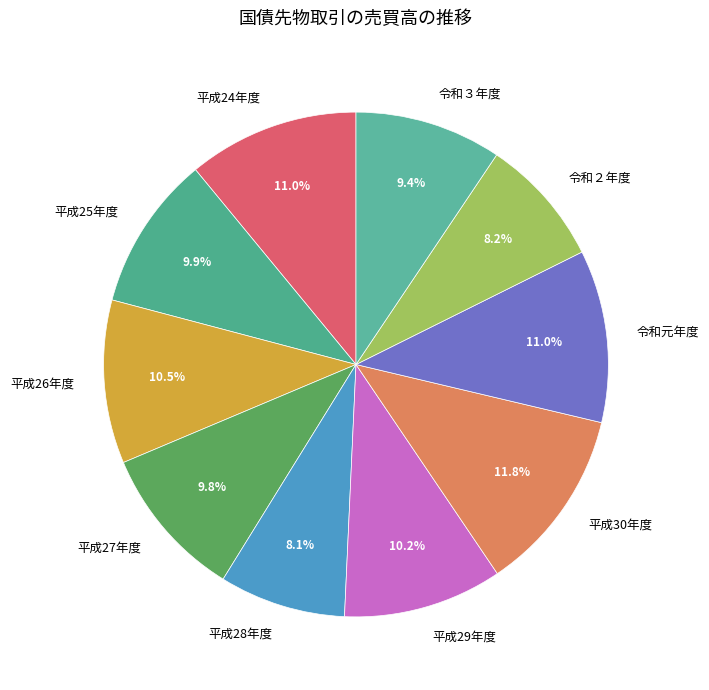

Which slice is the largest?

平成30年度